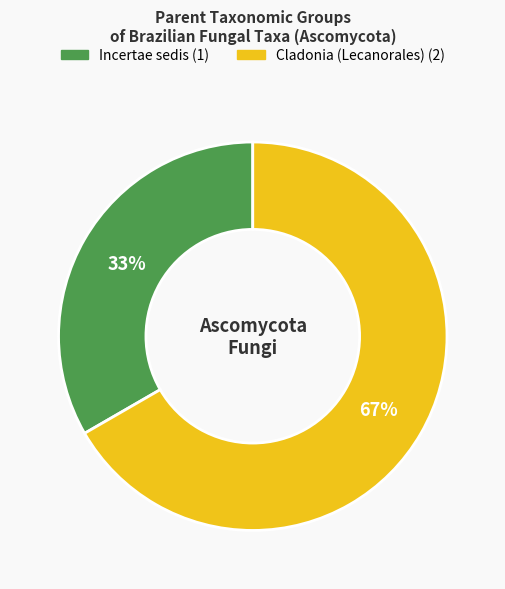

To the nearest percent, what is the average slice percentage?

50%